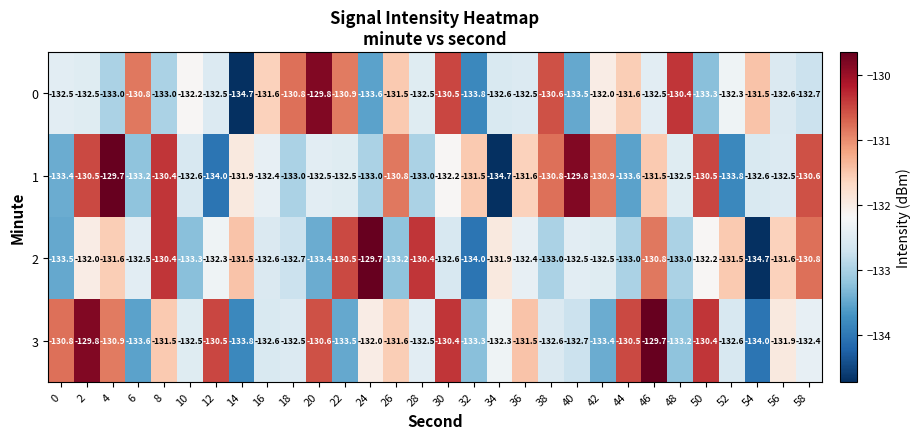

What is the minimum value shown in the chart?

-134.7